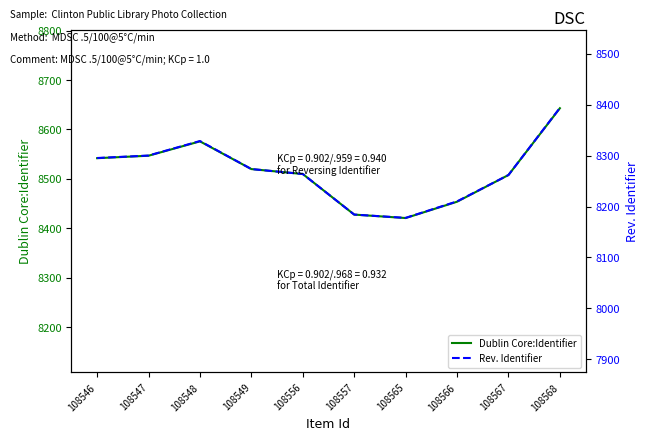

What is the value of the Rev. Identifier point at the 8th from the left?

8210.1